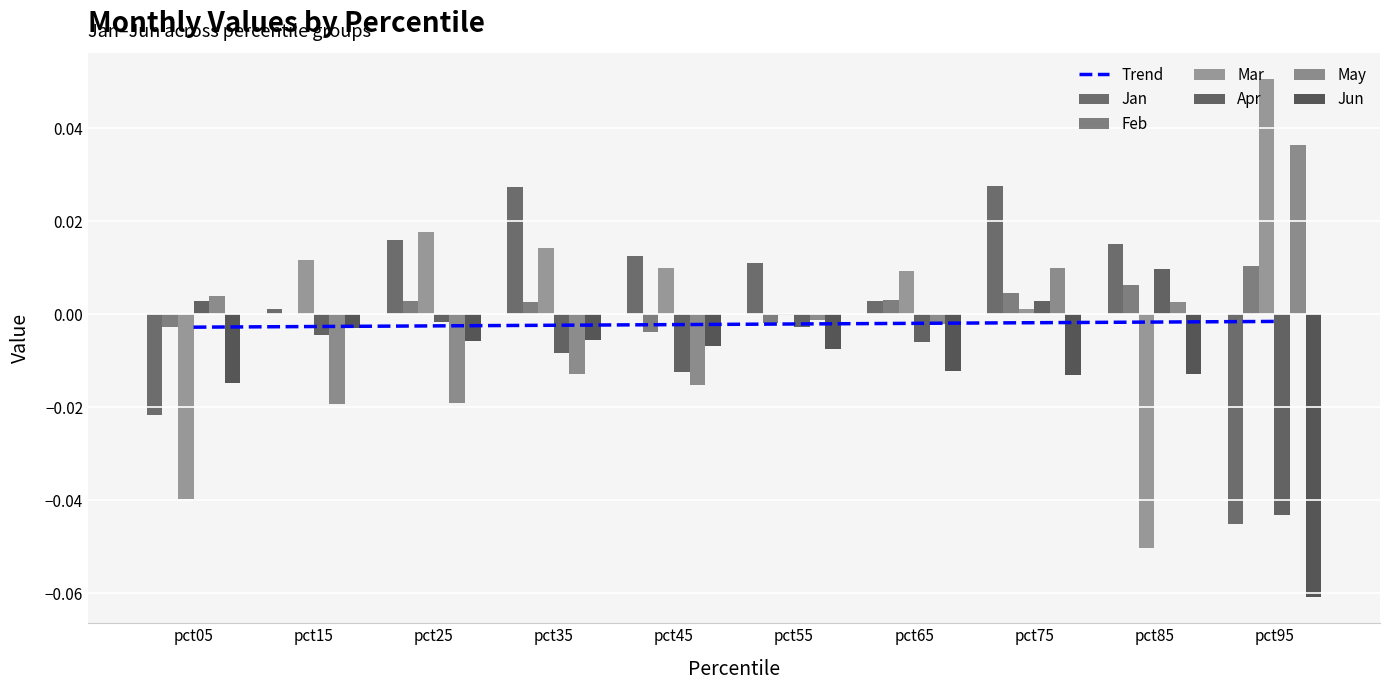

Reading left to right, extract all data points from this chart.

Jan: pct05=-0.0	pct15=0.0	pct25=0.0	pct35=0.0	pct45=0.0	pct55=0.0	pct65=0.0	pct75=0.0	pct85=0.0	pct95=-0.0
Feb: pct05=-0.0	pct15=0.0	pct25=0.0	pct35=0.0	pct45=-0.0	pct55=-0.0	pct65=0.0	pct75=0.0	pct85=0.0	pct95=0.0
Mar: pct05=-0.0	pct15=0.0	pct25=0.0	pct35=0.0	pct45=0.0	pct55=-0.0	pct65=0.0	pct75=0.0	pct85=-0.1	pct95=0.1
Apr: pct05=0.0	pct15=-0.0	pct25=-0.0	pct35=-0.0	pct45=-0.0	pct55=-0.0	pct65=-0.0	pct75=0.0	pct85=0.0	pct95=-0.0
May: pct05=0.0	pct15=-0.0	pct25=-0.0	pct35=-0.0	pct45=-0.0	pct55=-0.0	pct65=-0.0	pct75=0.0	pct85=0.0	pct95=0.0
Jun: pct05=-0.0	pct15=-0.0	pct25=-0.0	pct35=-0.0	pct45=-0.0	pct55=-0.0	pct65=-0.0	pct75=-0.0	pct85=-0.0	pct95=-0.1